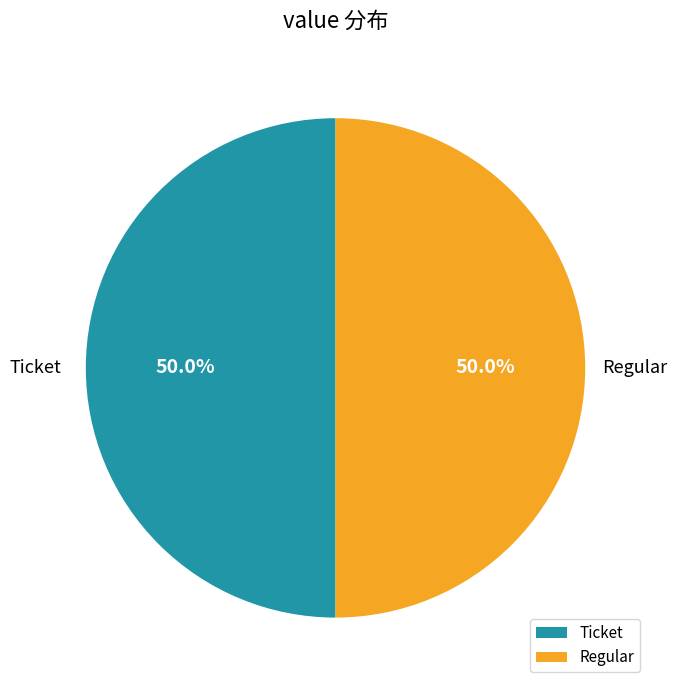

Approximately how many times larger is the value at Ticket compared to Regular?

1.0